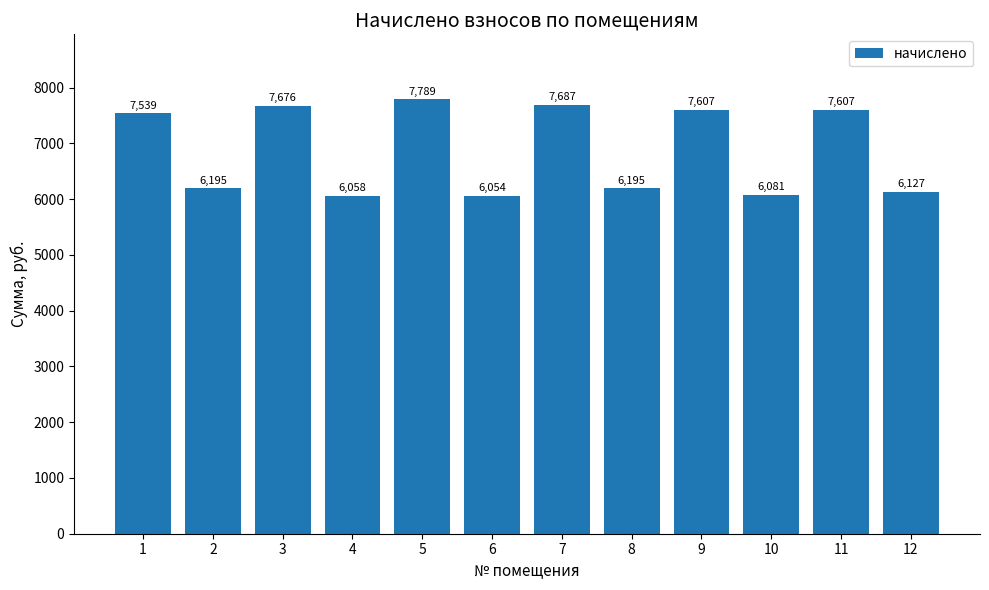

Is it true that the value at 1 is 3701.6?

False